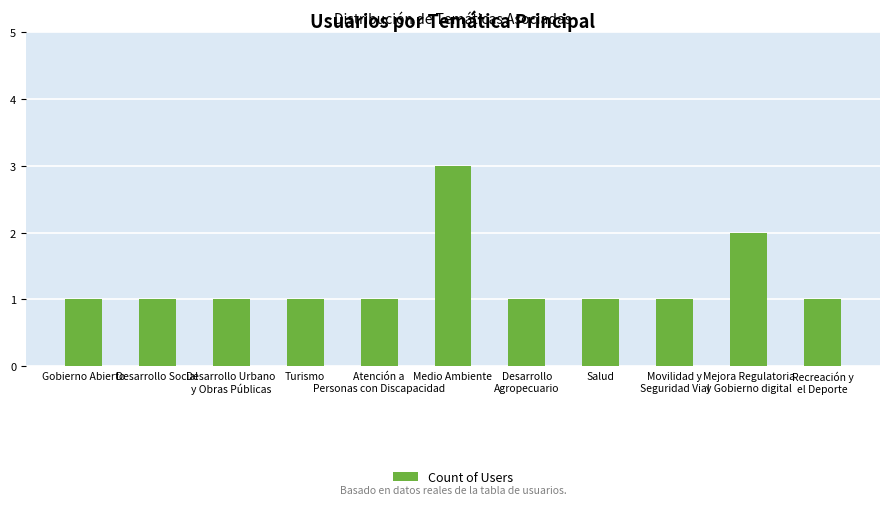

Which has a higher value, Atención a
Personas con Discapacidad or Medio Ambiente?

Medio Ambiente